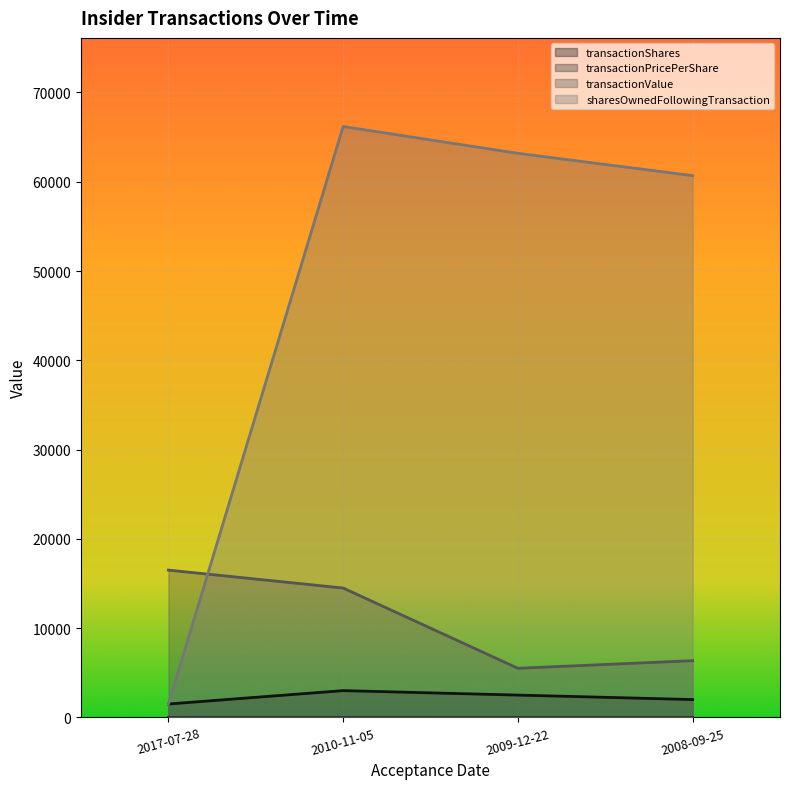

What is the spread (max minus min) of values at 2010-11-05?

66178.2